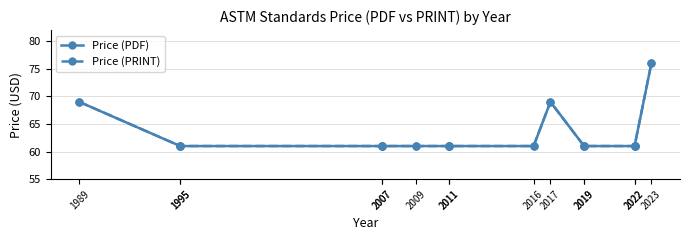

Reading left to right, list all the values displayed in this chart.

Price (PDF): 69	61	61	61	61	61	61	61	61	69	61	61	61	61	76
Price (PRINT): 69	61	61	61	61	61	61	61	61	69	61	61	61	61	76